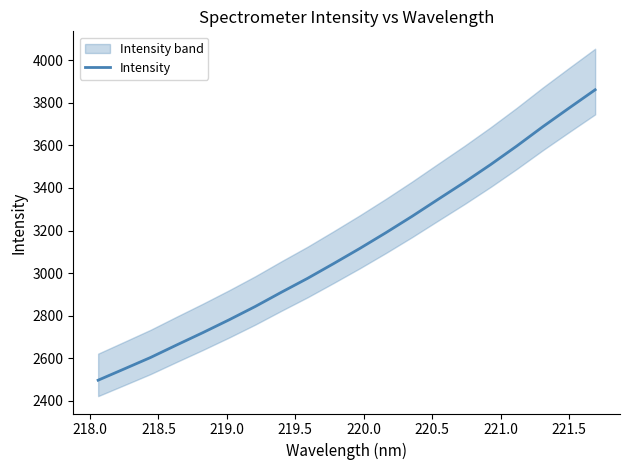

What is the highest value of the Intensity series?

3861.7